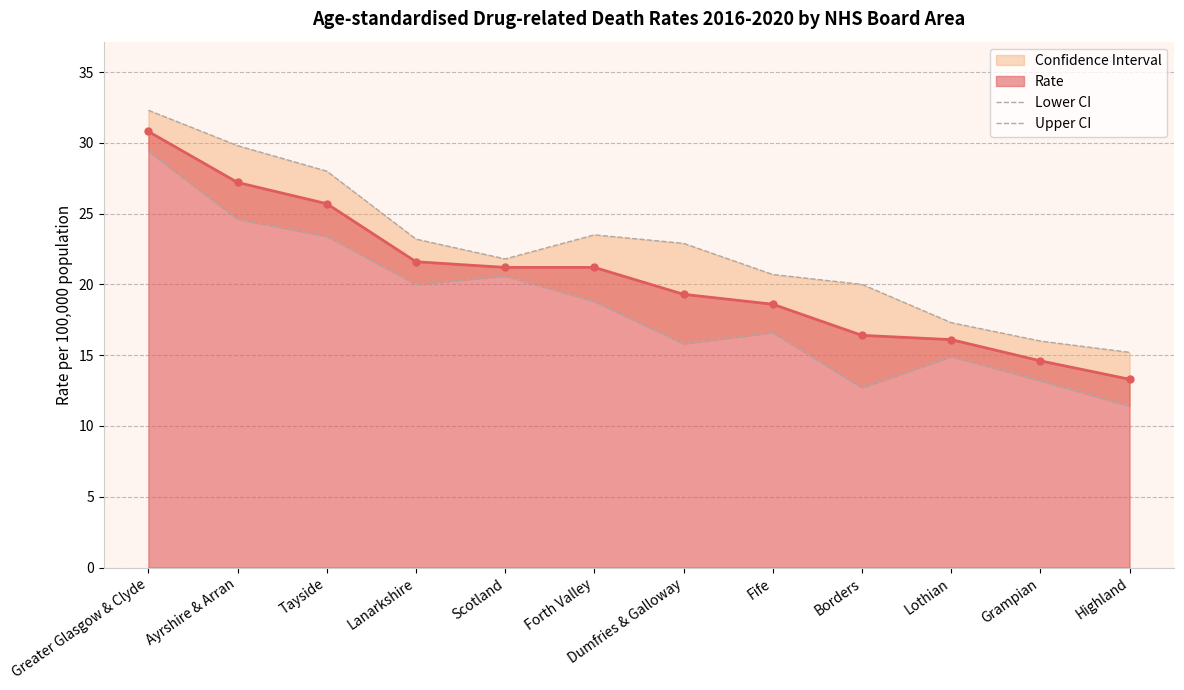

What is the sum of all Lower CI values?

221.4